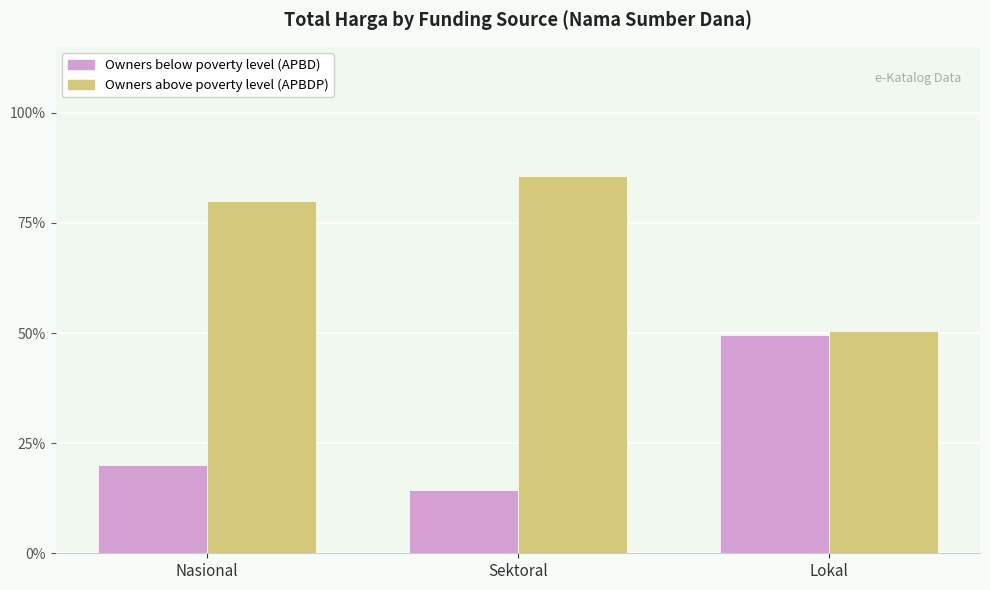

What is the minimum value shown in the chart?

14.4